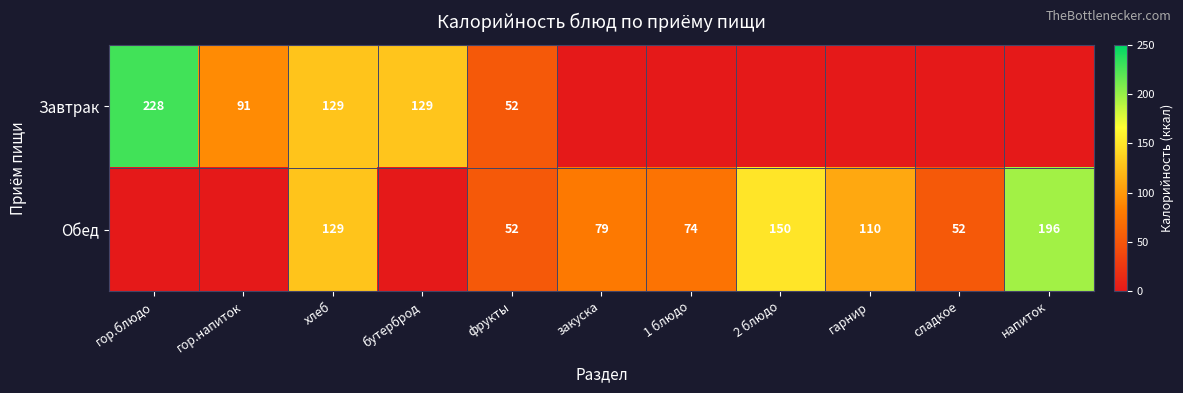

Is it true that Завтрак equals 74 at фрукты?

False